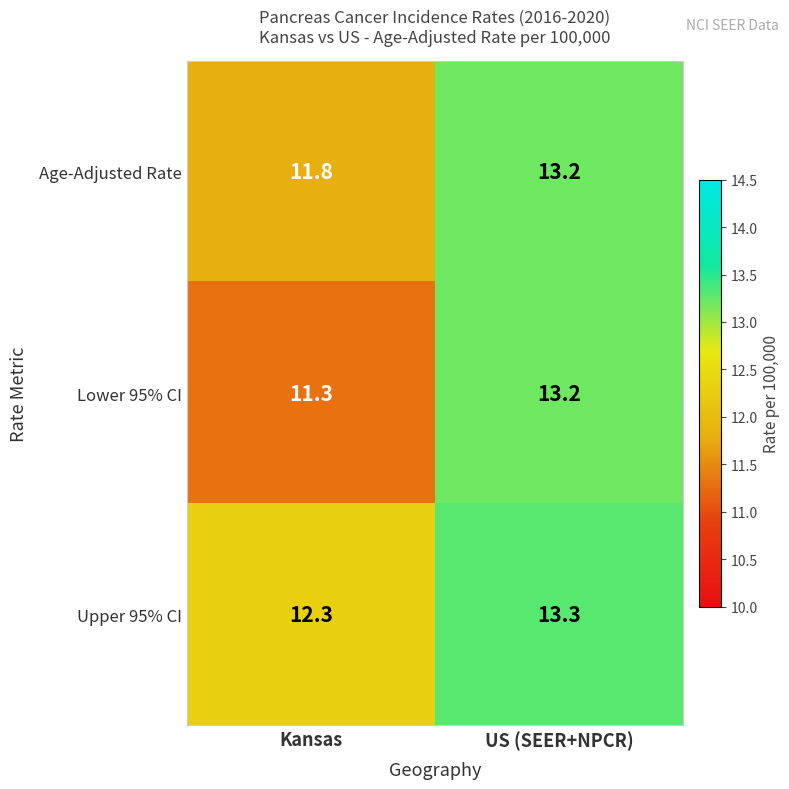

The value of Age-Adjusted Rate at Kansas is 11.8. True or false?

True